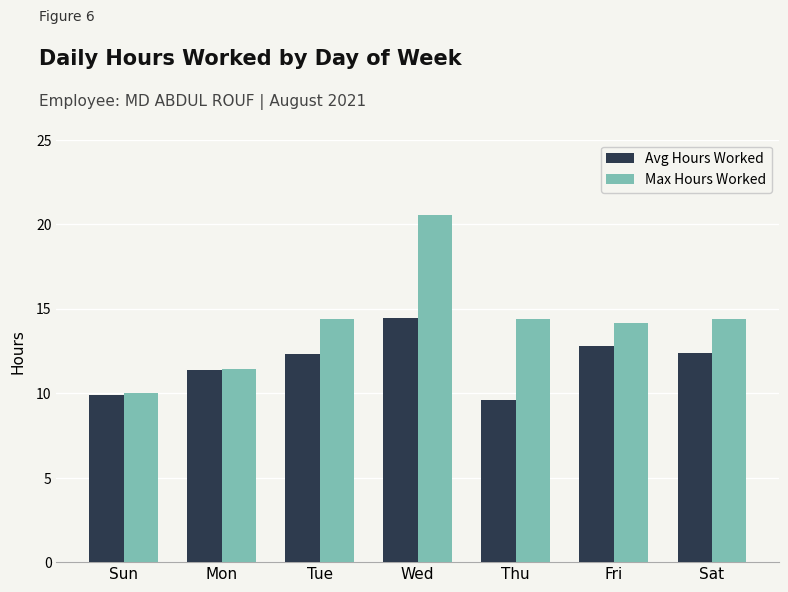

Read the Avg Hours Worked value at Thu.

9.6